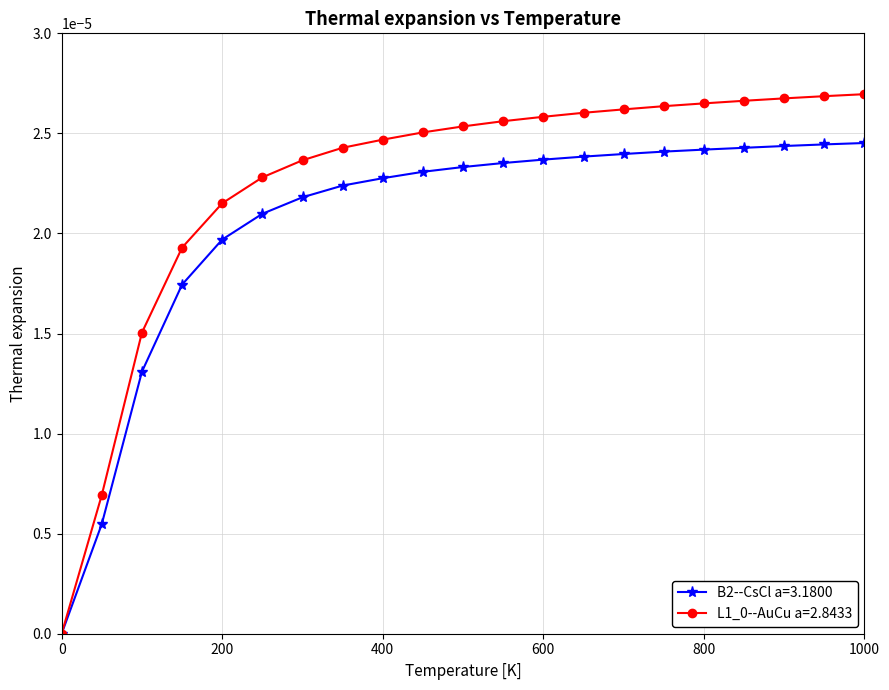

How many lines are shown in the chart?

2